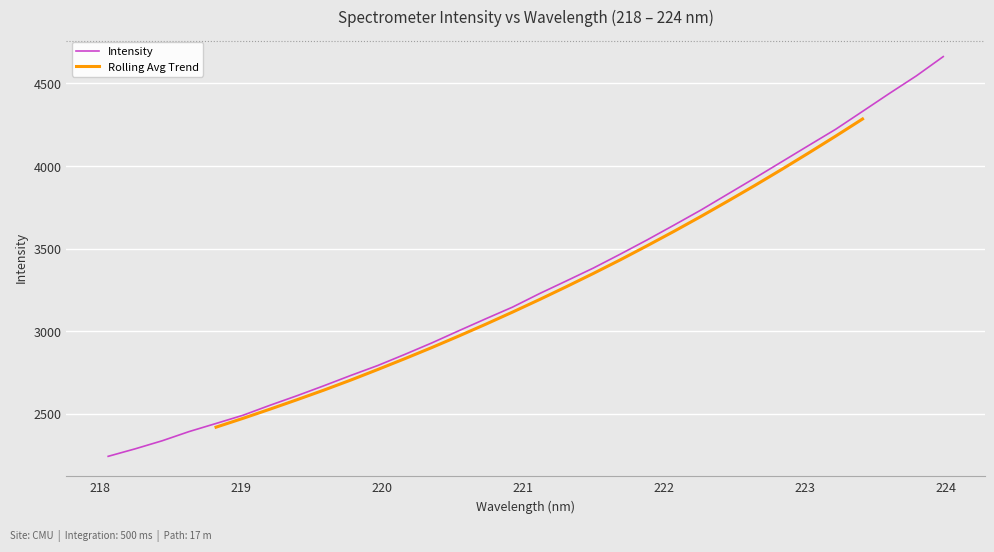

What is the sum of all values?

104979.5